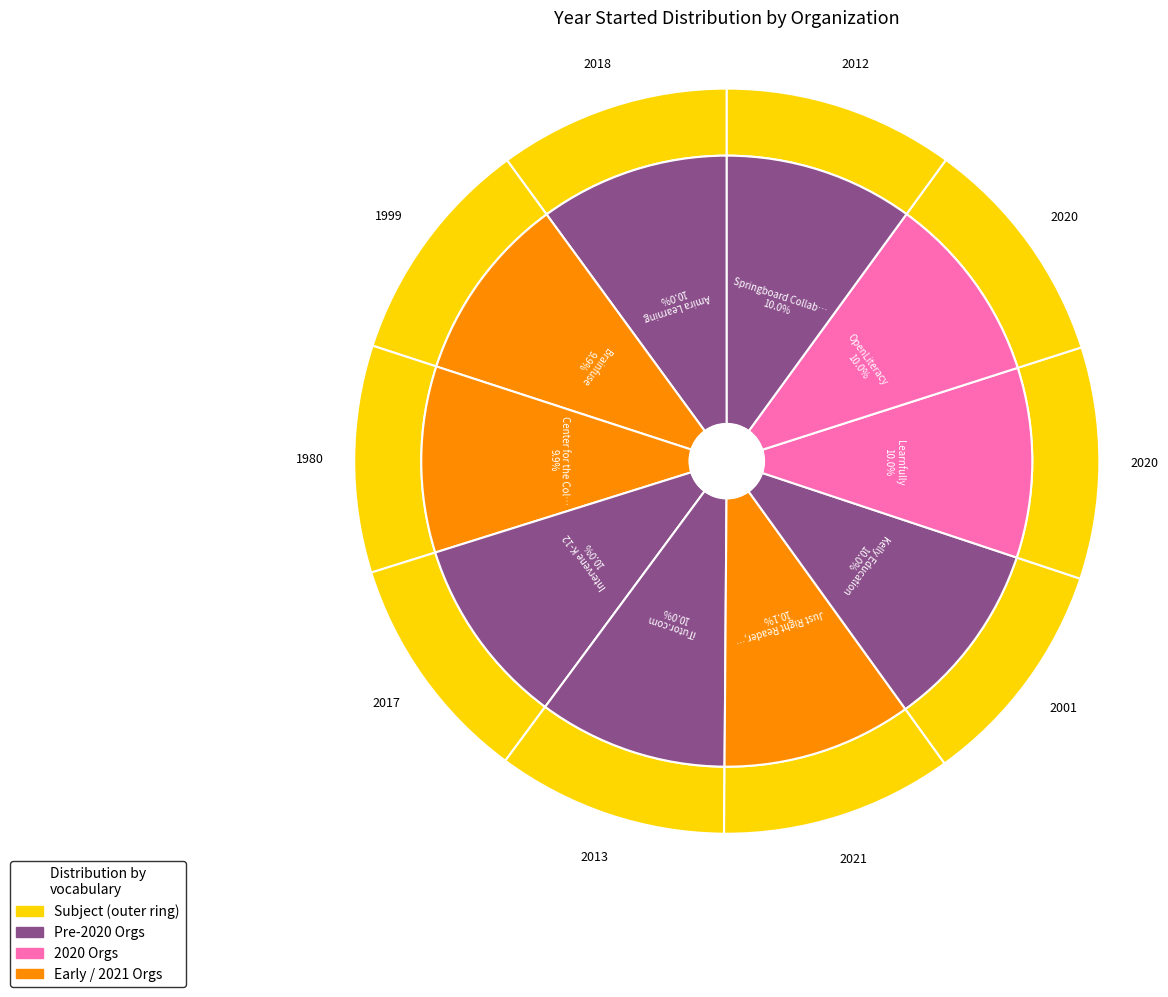

To the nearest percent, what percentage of the pie is Learnfully?

10%